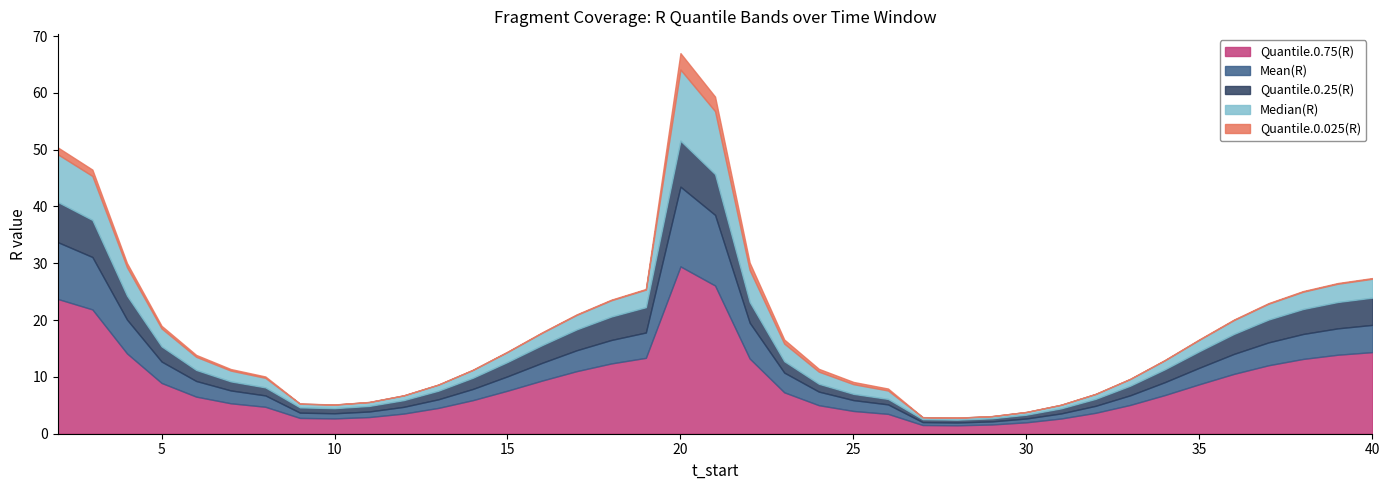

True or false: Quantile.0.25(R) and Quantile.0.025(R) intersect in this chart.

False